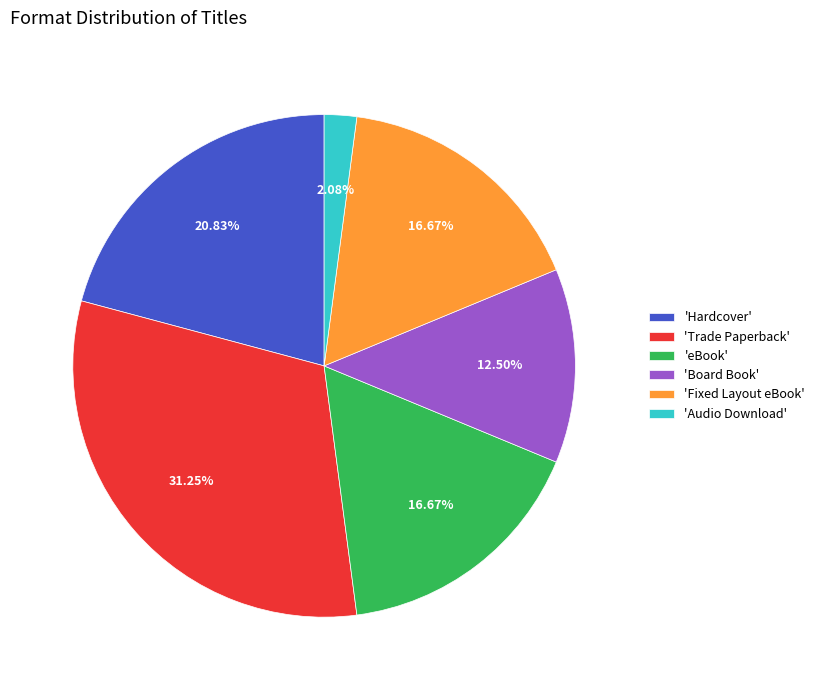

Which category has the biggest portion of the pie?

'Trade Paperback'